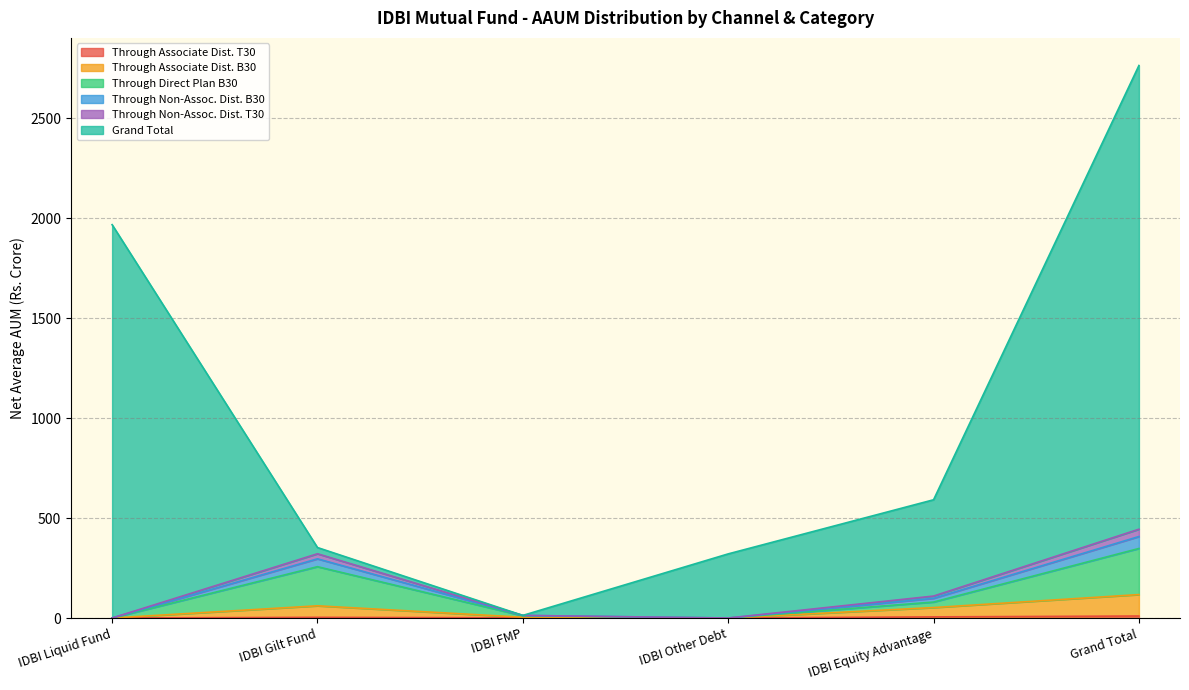

Which has a higher value, IDBI Equity Advantage or IDBI Gilt Fund?

IDBI Equity Advantage